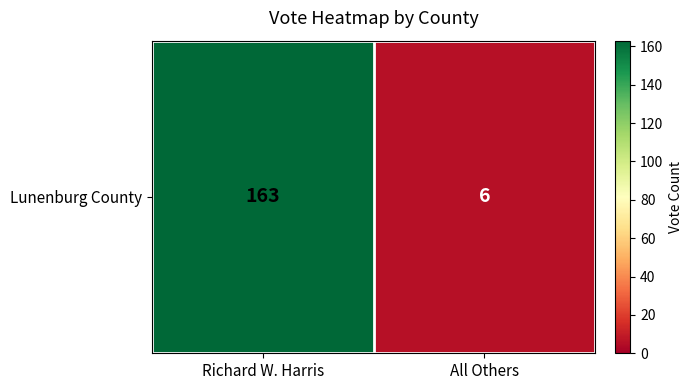

The value at Richard W. Harris is 163. True or false?

True